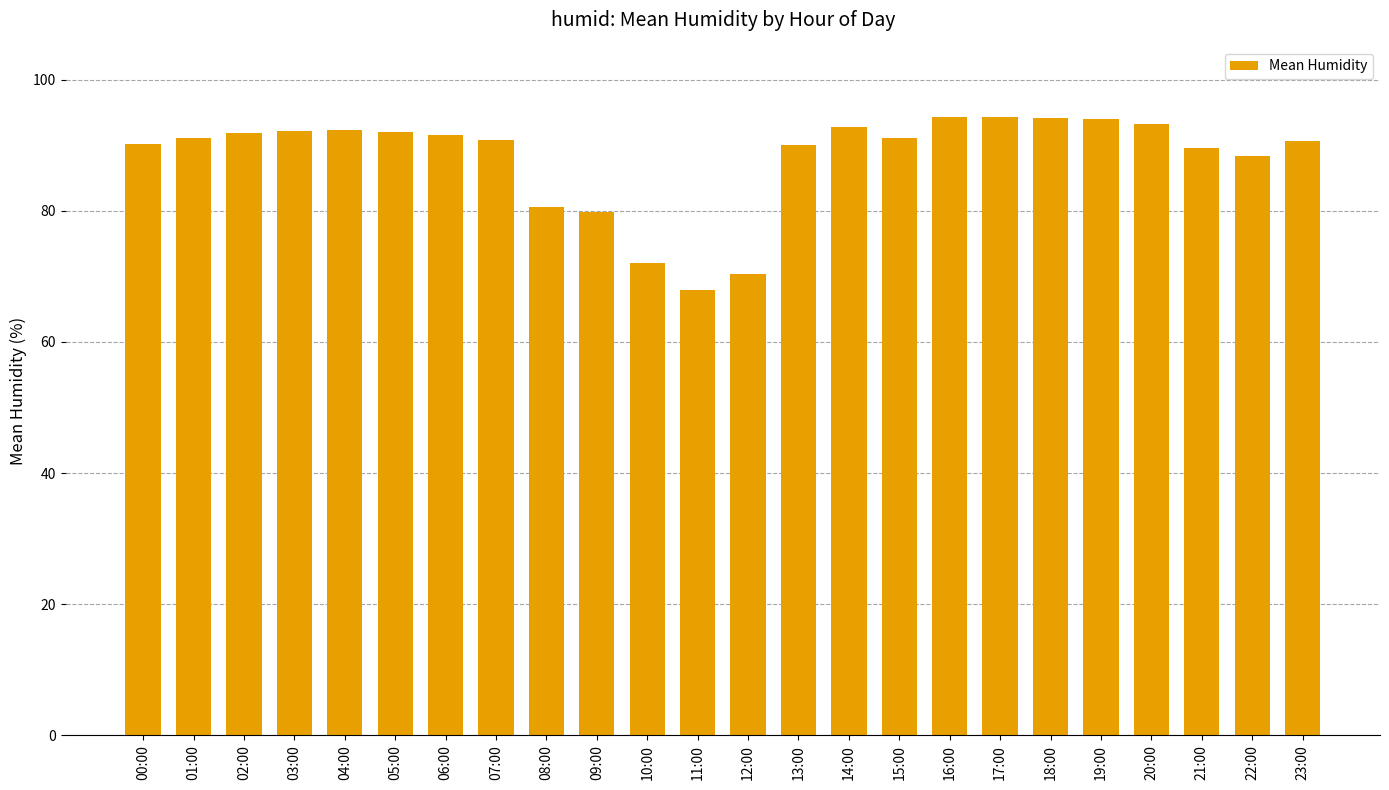

At which category does the chart reach its minimum across all series?

11:00